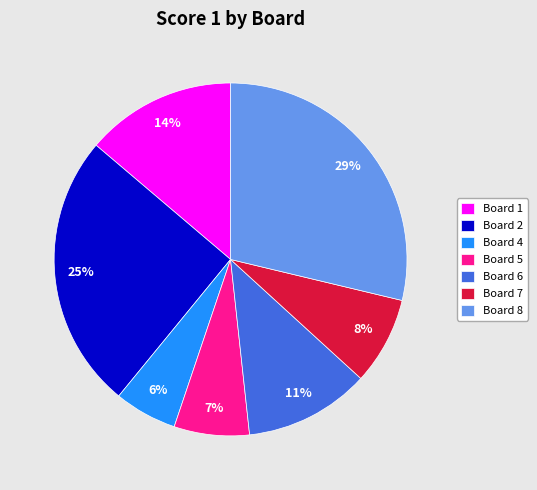

Is the sum of Board 4 and Board 6 greater than half?

No